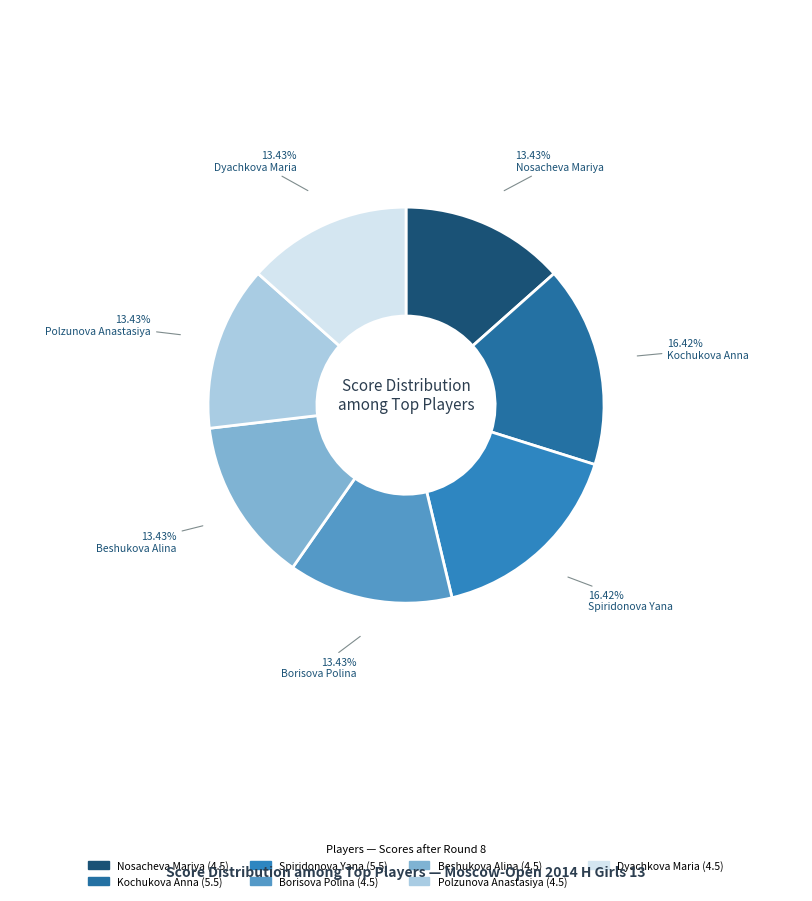

Does any single category account for the majority?

No